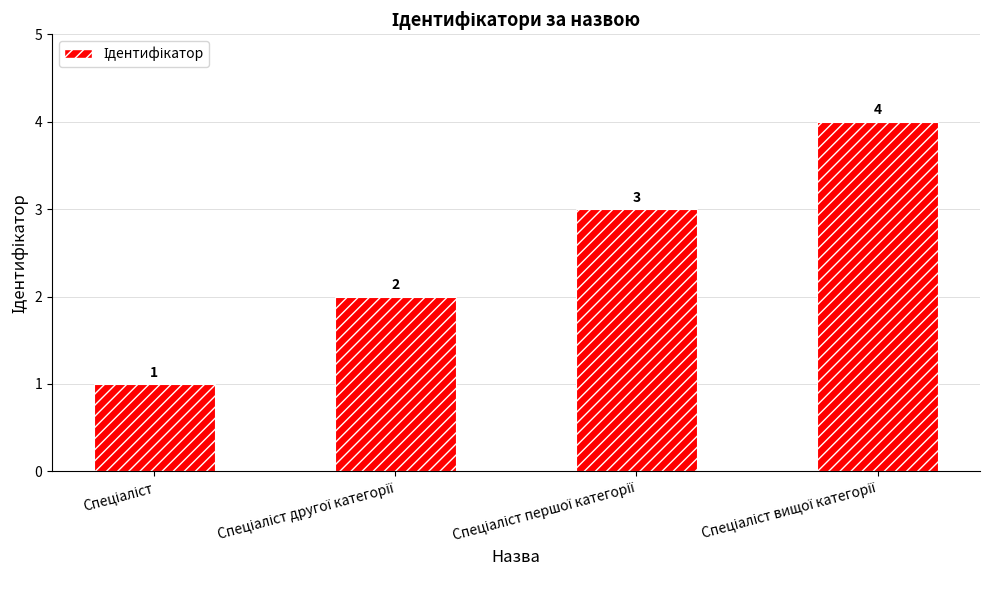

How many series are shown in this chart?

1